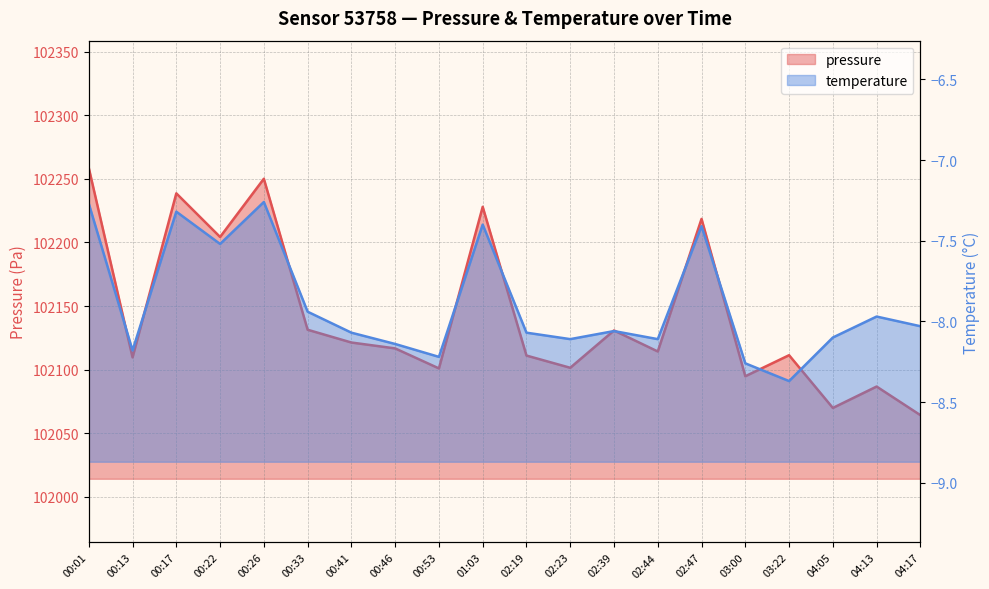

What is the total value across all series at 02:47?

102211.1